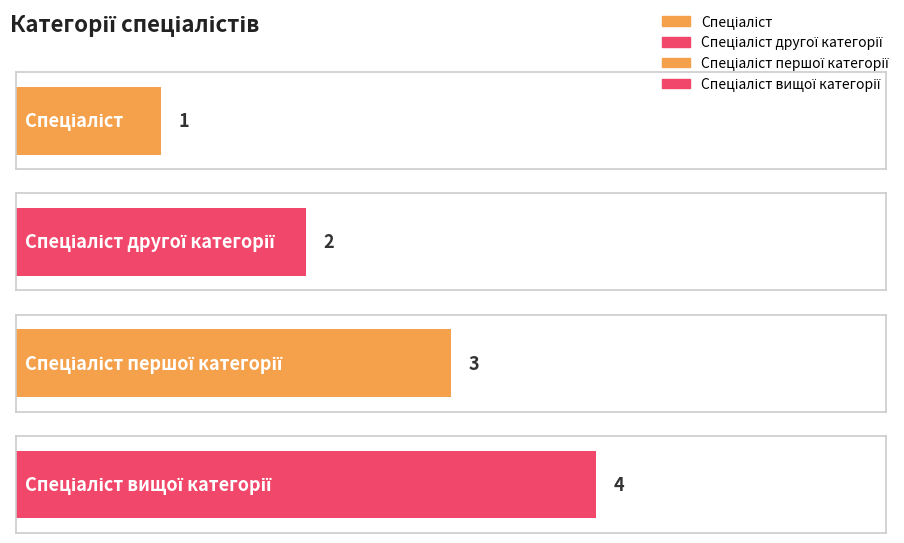

Reading right to left, list all the values displayed in this chart.

4	3	2	1